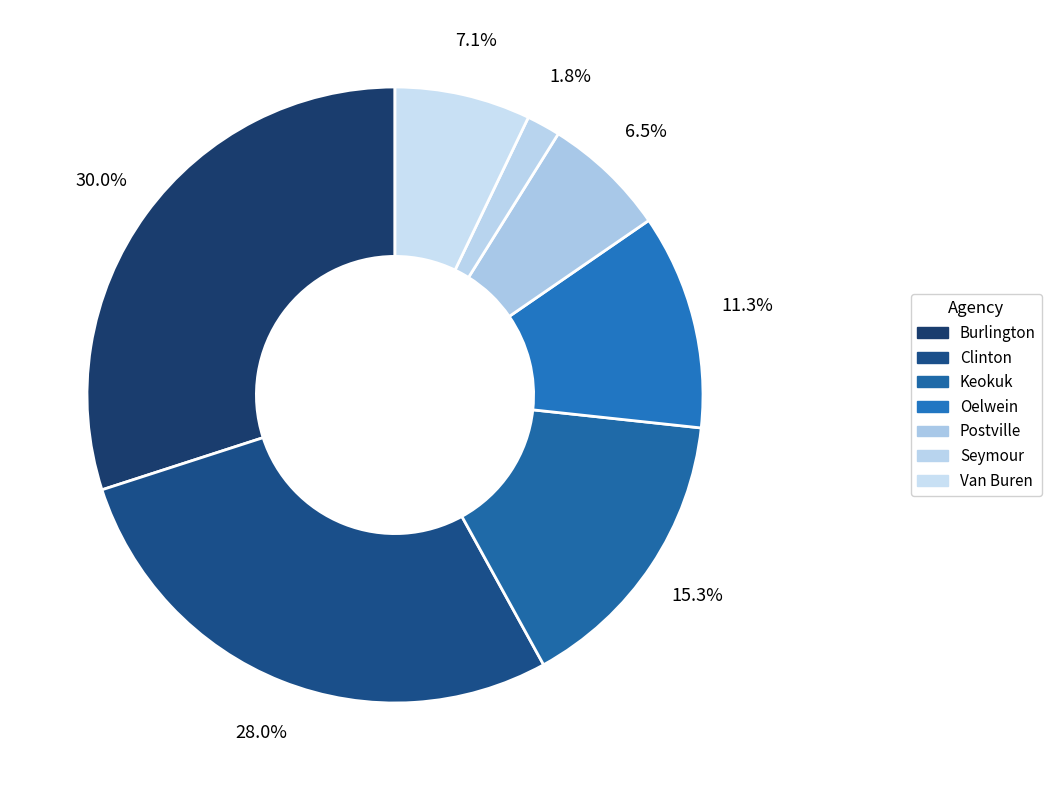

What percentage do Seymour and Keokuk together represent?

17.0%